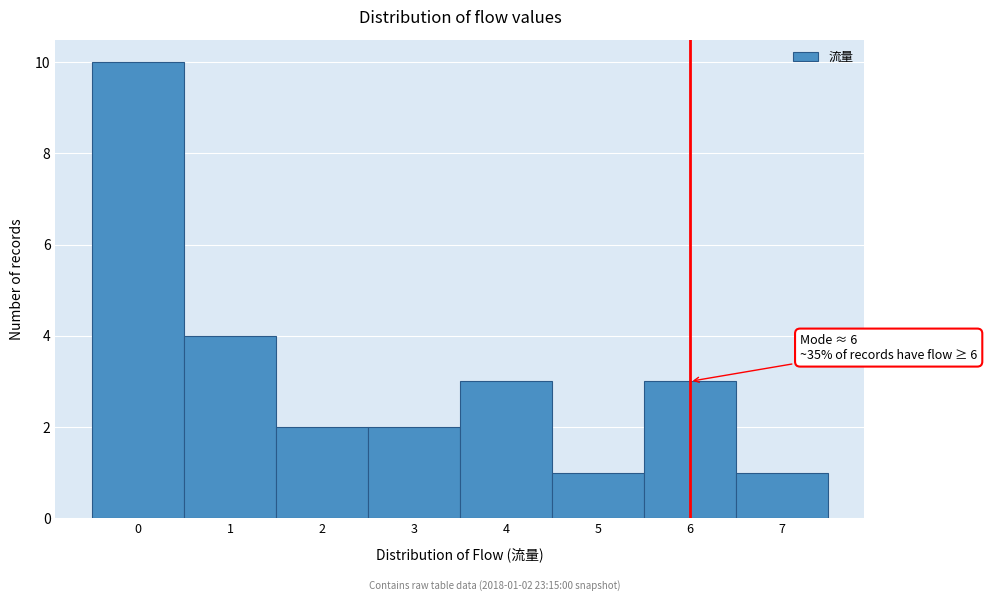

Which range on the x-axis has the tallest bar?

-0.5 to 0.5